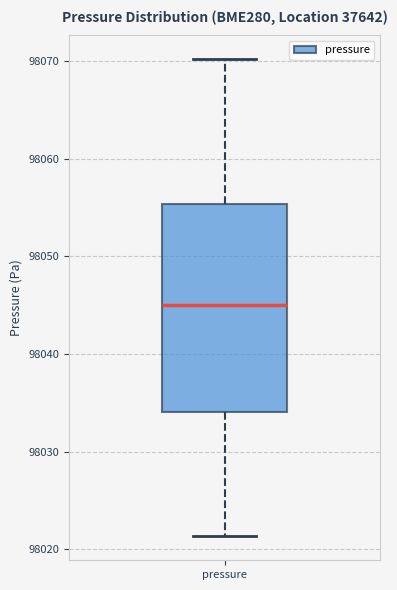

Where does the lower whisker of the box for pressure end on the y-axis? The values are not printed on the chart, so give them approximately, as read against the axis.

98021